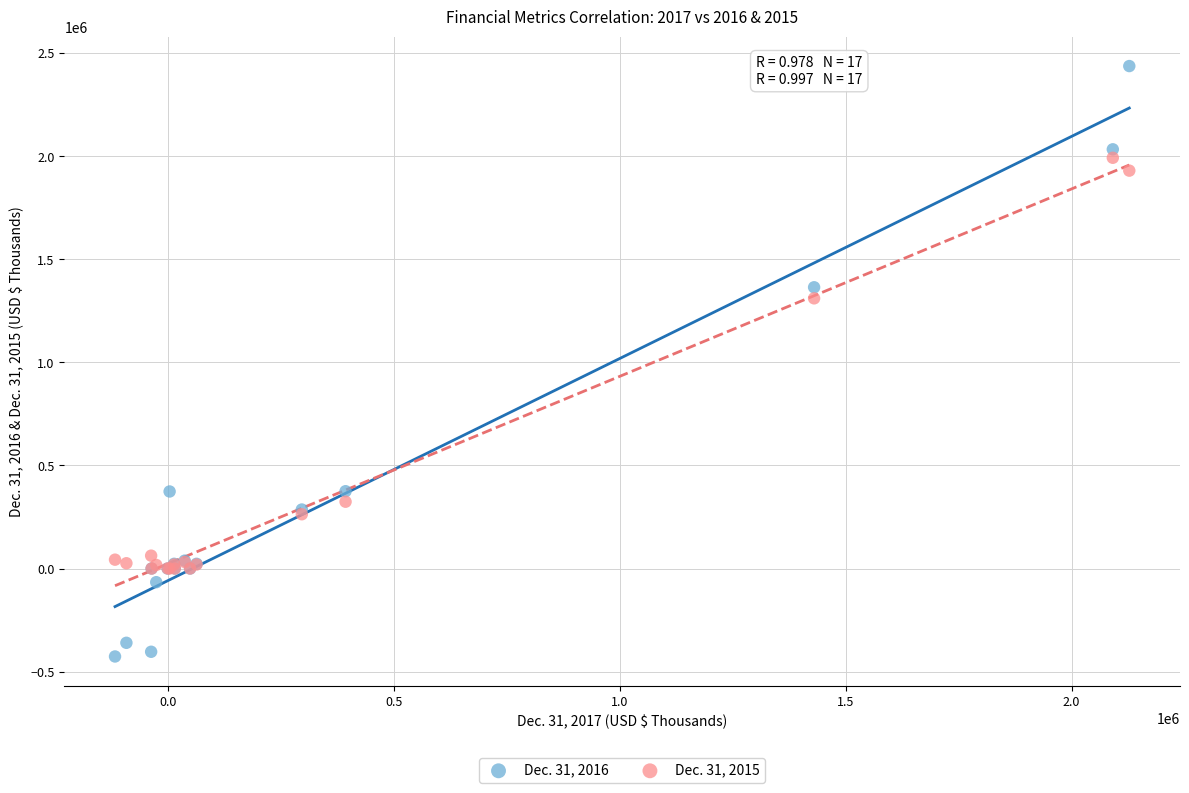

Which series reaches the maximum Y coordinate?

Dec. 31, 2016